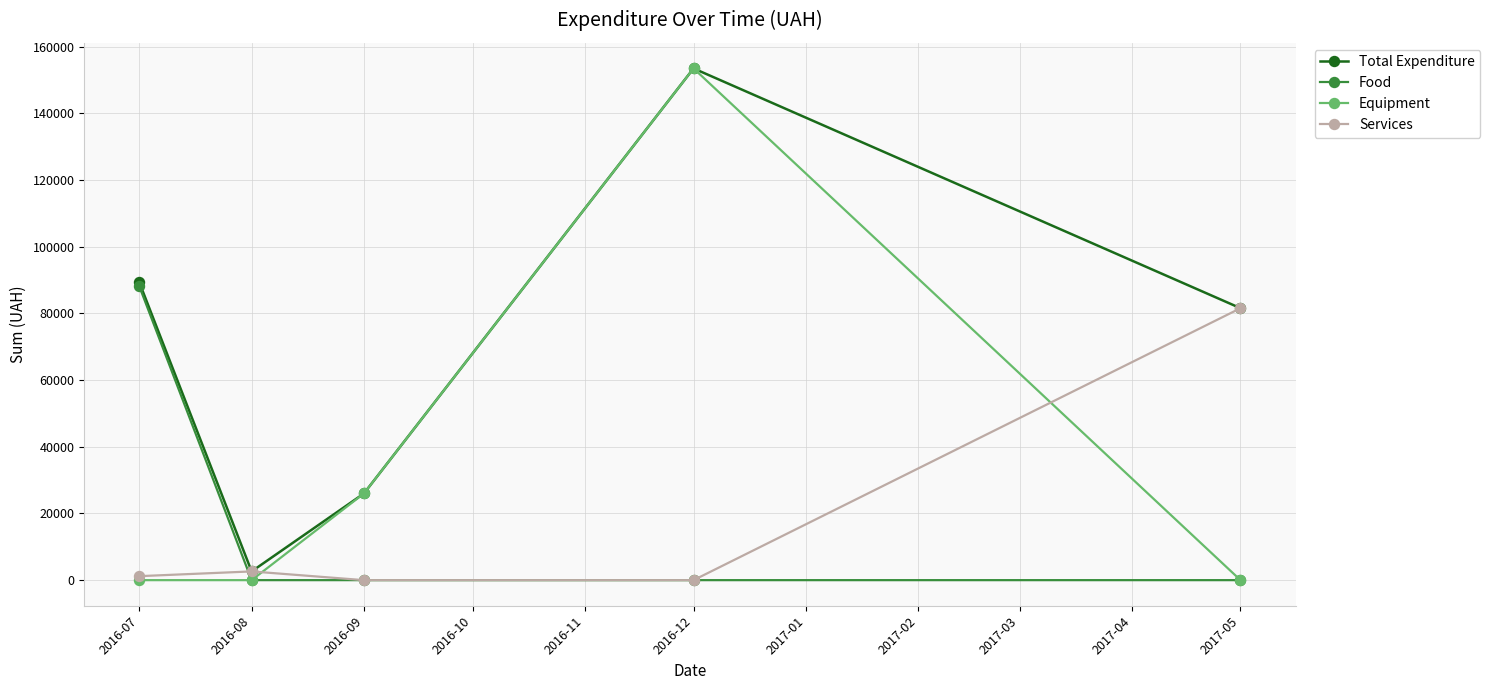

At which label does Total Expenditure reach its peak?

2016-12